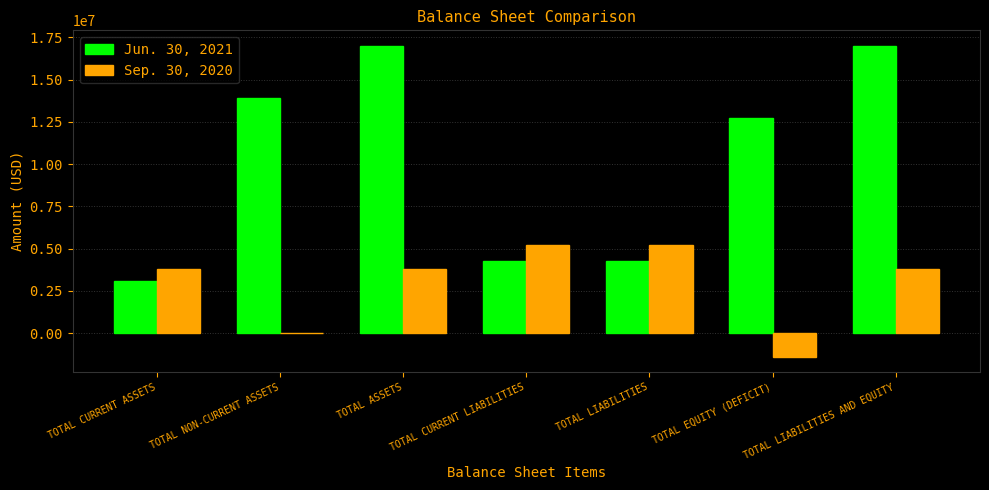

Which series changed the most between TOTAL ASSETS and TOTAL LIABILITIES?

Jun. 30, 2021